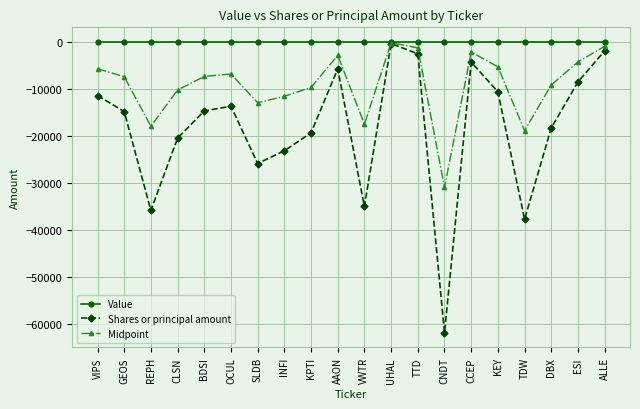

Where is Midpoint nearest to the value -15580?

VWTR